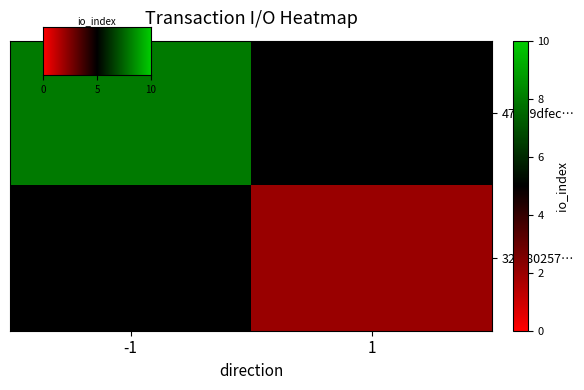

Rank the series by their average value, from lowest to highest.

32af80257…, 47b89dfec…